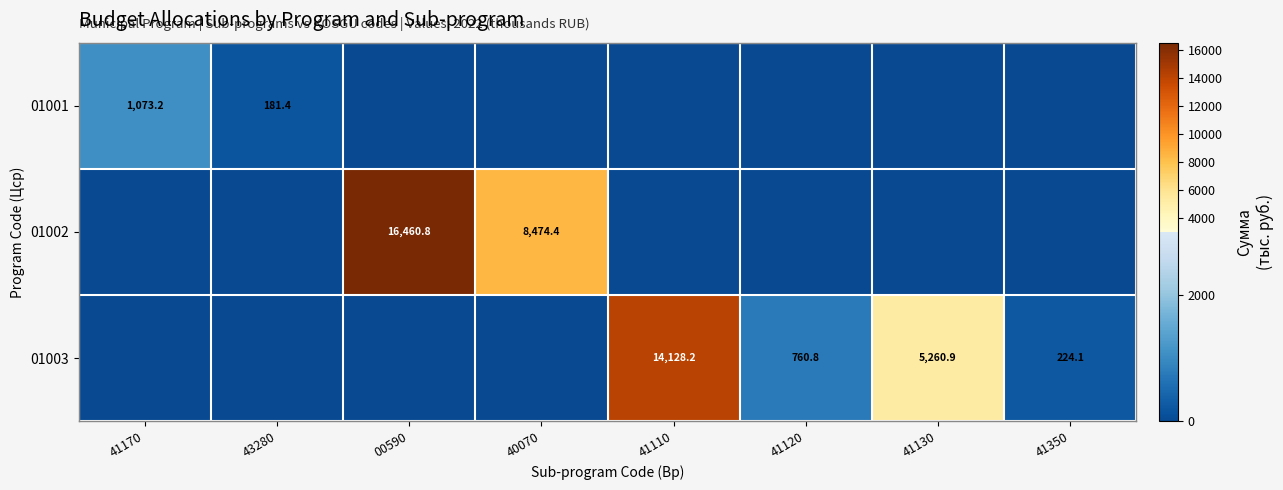

What is the greatest value displayed?

16460.8